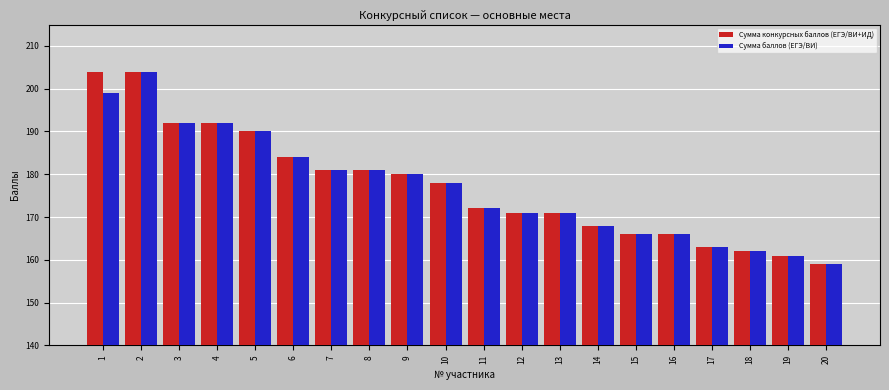

At which label does Сумма конкурсных баллов (ЕГЭ/ВИ+ИД) reach its minimum?

20